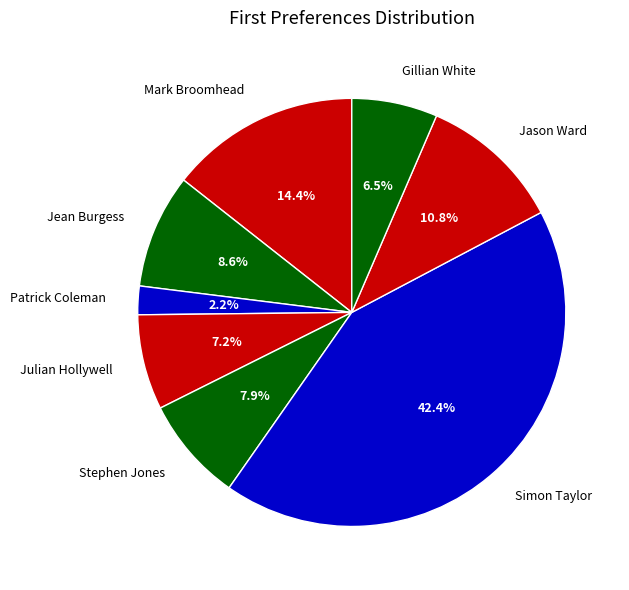

Which slice is the smallest?

Patrick Coleman